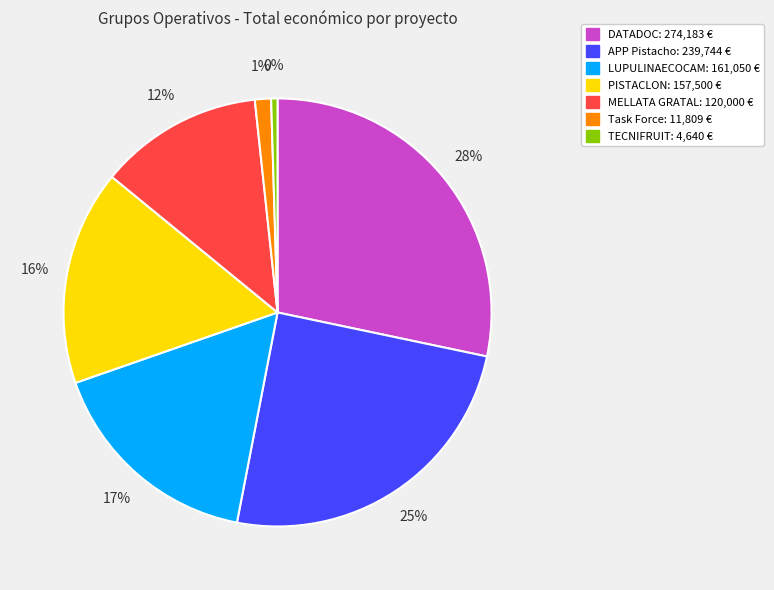

To the nearest percent, what percentage of the pie is MELLATA GRATAL: 120,000 €?

12%